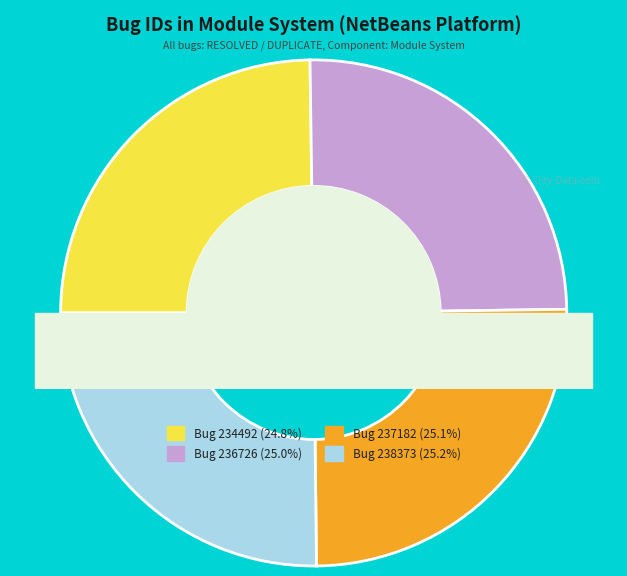

How much of the chart is everything except Bug 238373?

74.8%